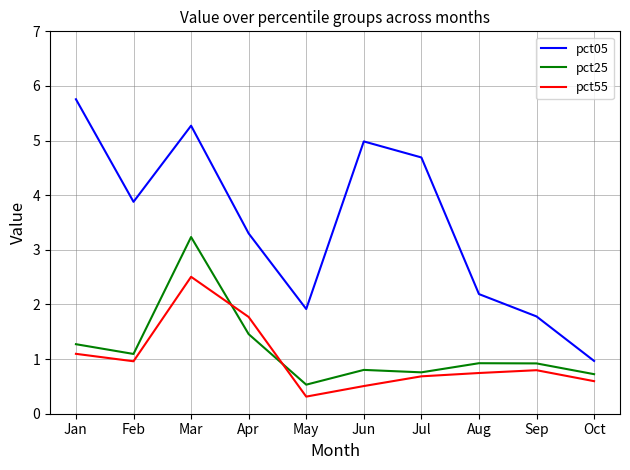

Which series ends up on top after the final intersection of pct55 and pct25?

pct25